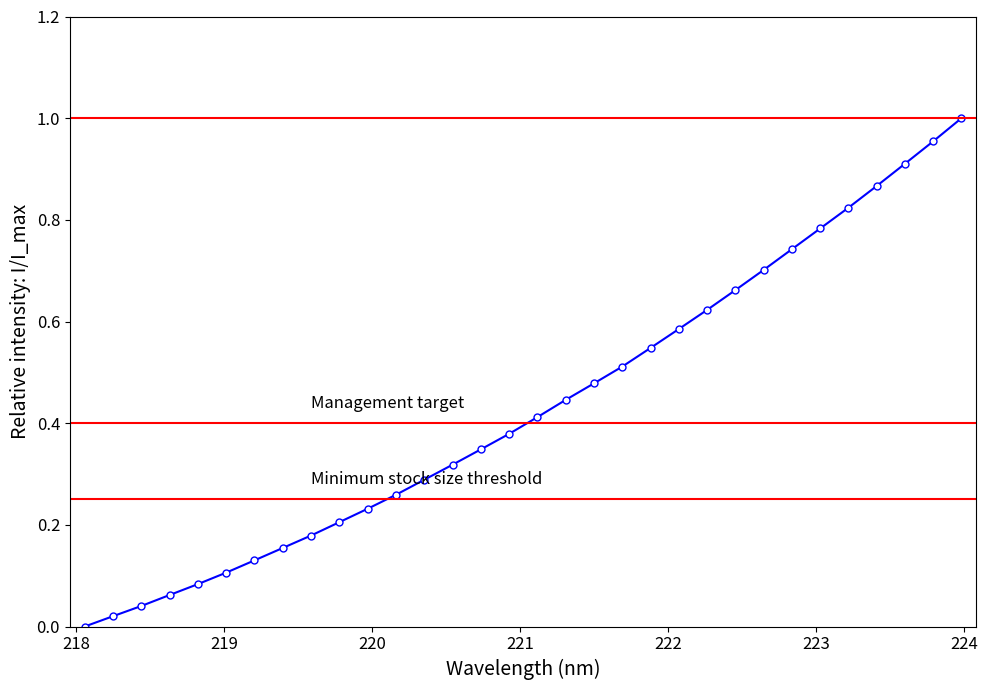

Is this an area chart (filled region under the line)?

No